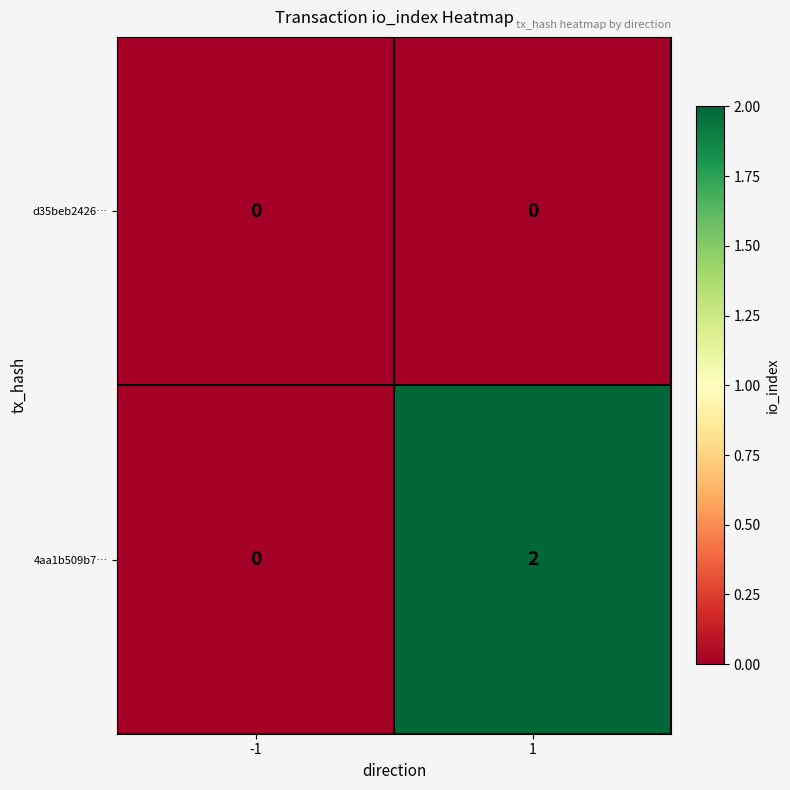

At which category is the sum across all series the highest?

1